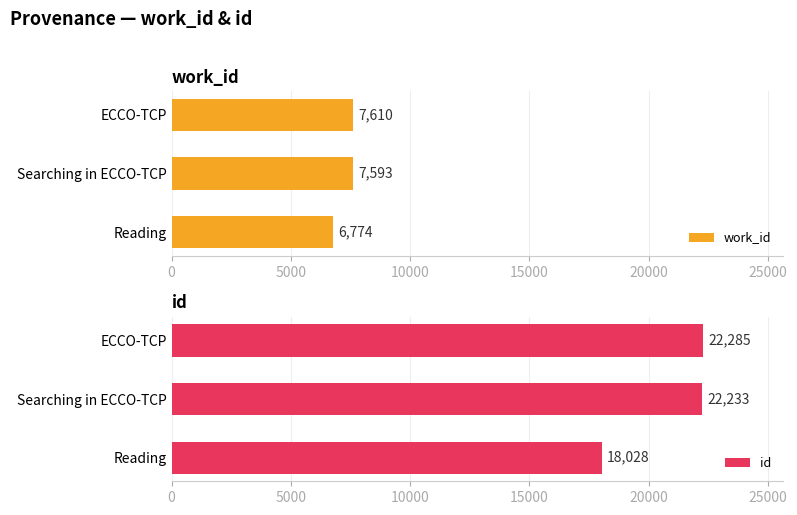

What is the approximate value of work_id at Searching in ECCO-TCP, to the nearest 10?

7590